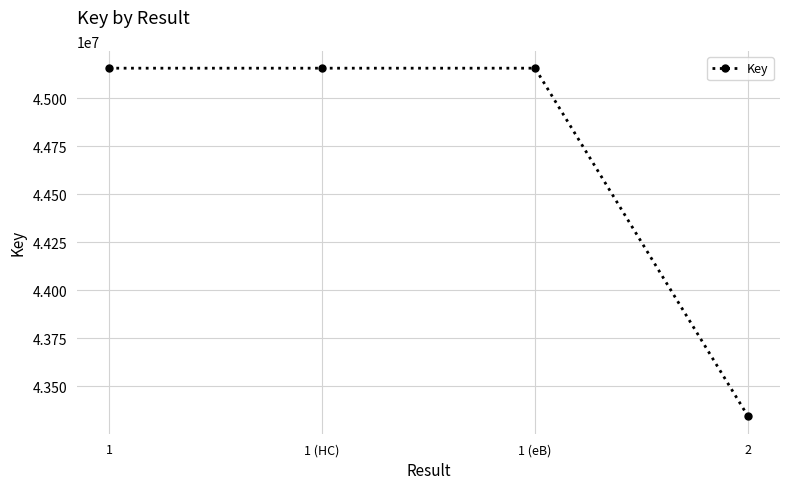

Approximately how many times larger is the value at 2 compared to 1?

1.0